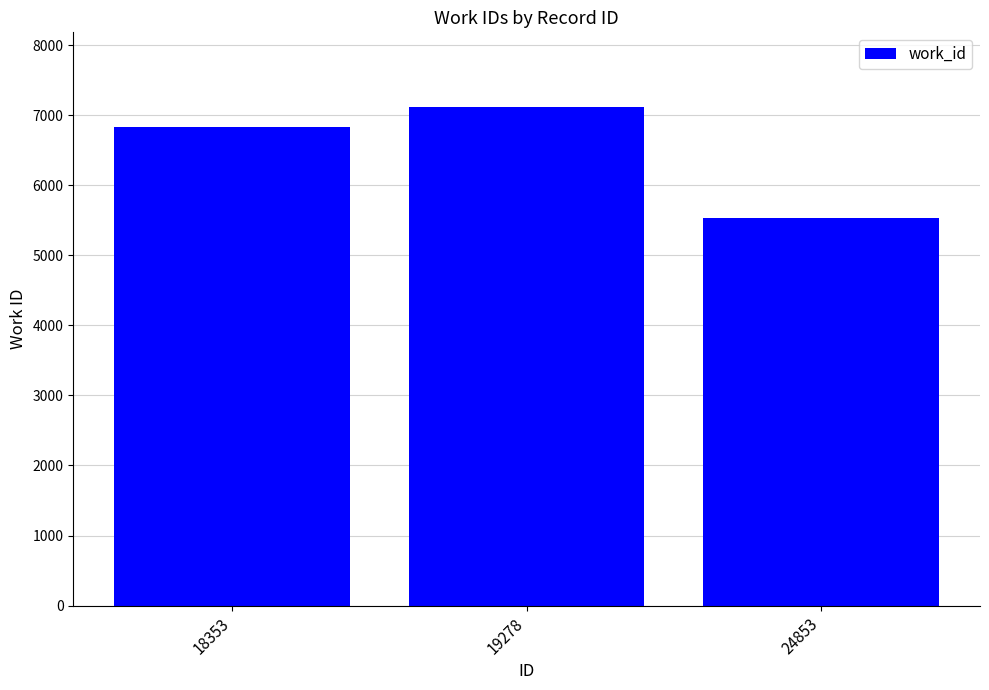

What is the value of the 3rd bar from the left?

5530